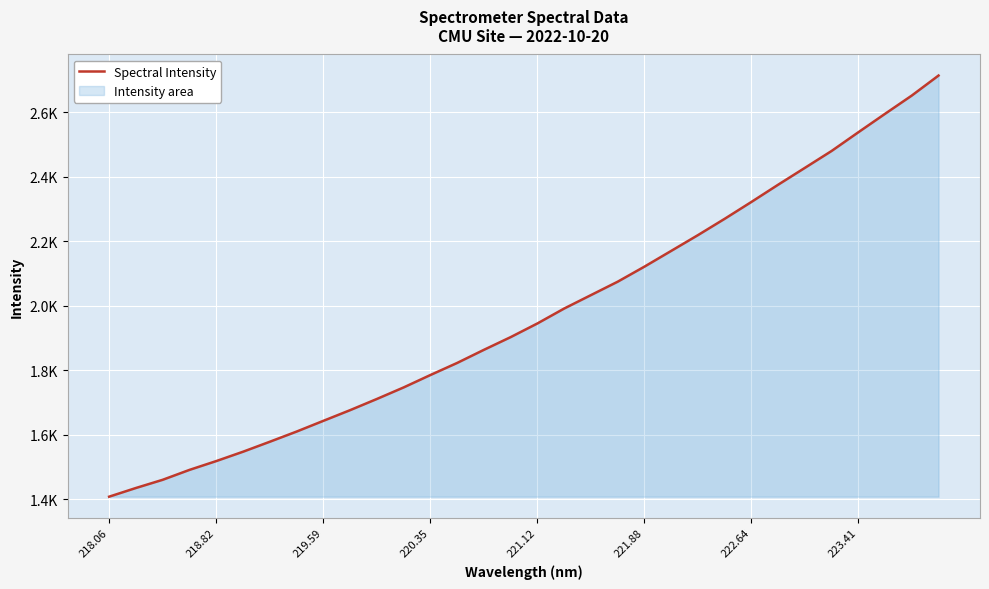

How many lines are shown in the chart?

1